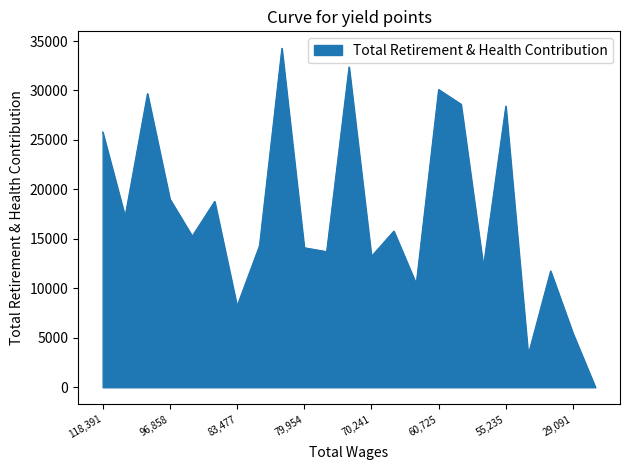

What is the difference between the maximum and minimum values?

34267